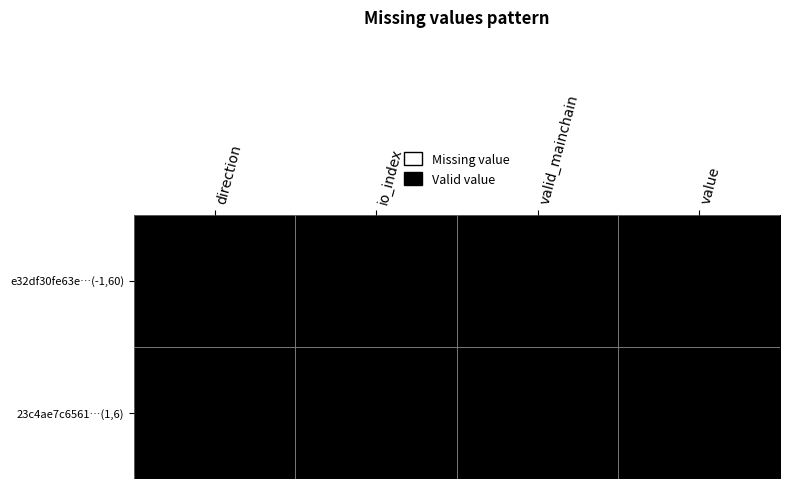

Count the number of categories in the chart.

4